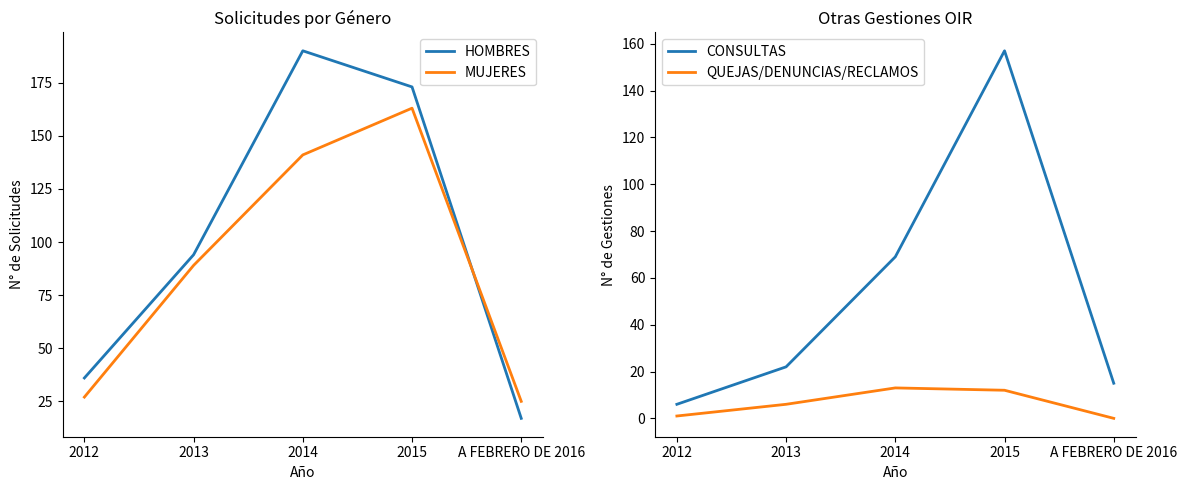

How many positive values does the QUEJAS/DENUNCIAS/RECLAMOS series have?

4